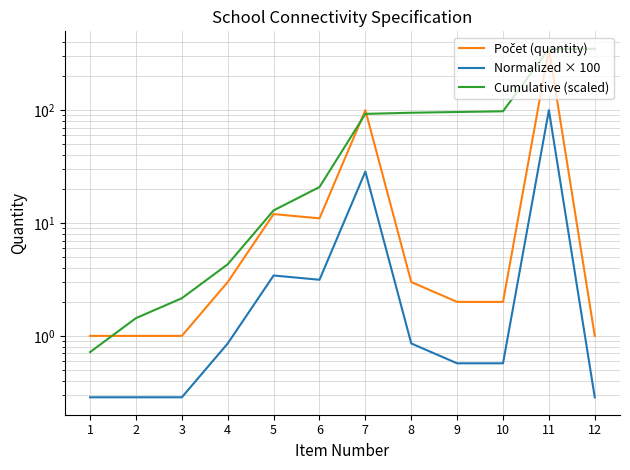

Does the chart have visible grid lines?

Yes